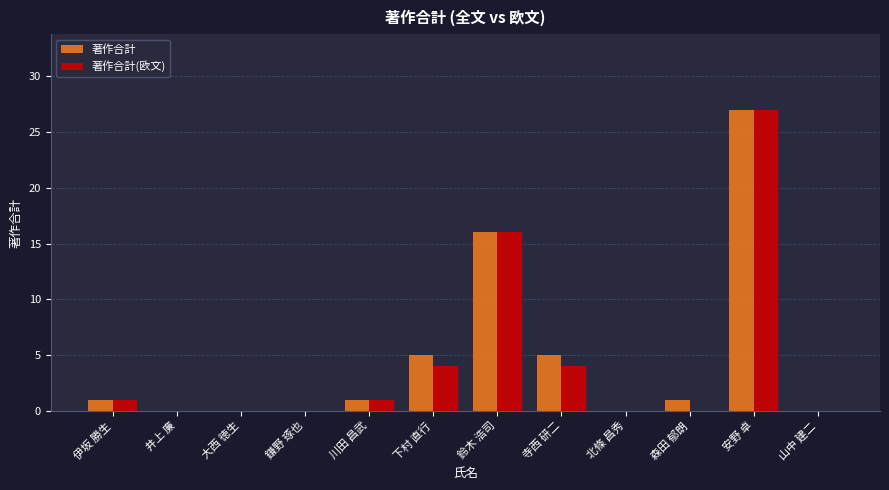

What is the average value of the 著作合計 series?

5